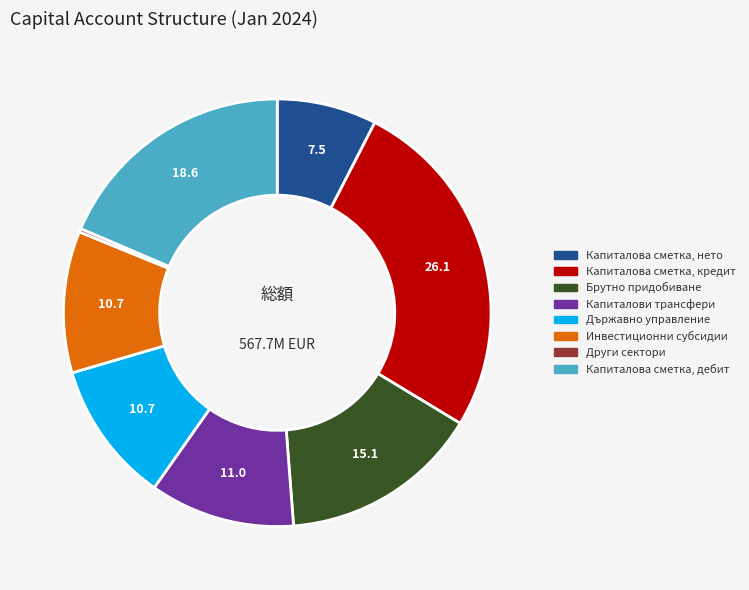

True or false: Капиталова сметка, дебит accounts for 30% of the total.

False